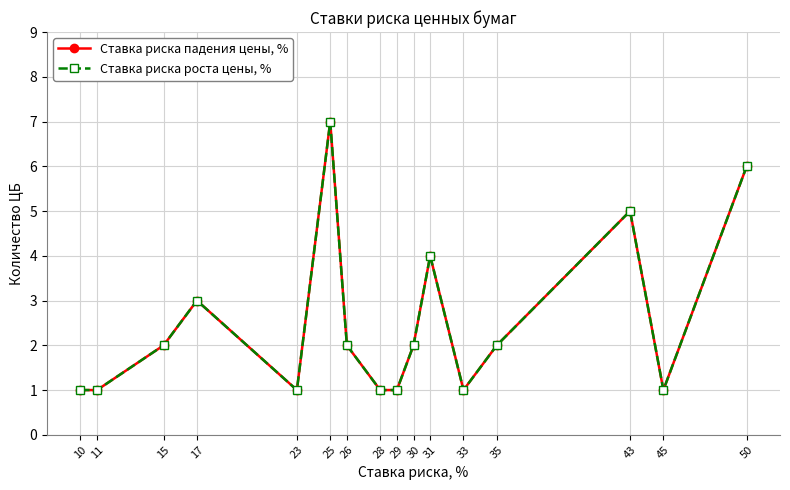

At which category is the sum across all series the highest?

25